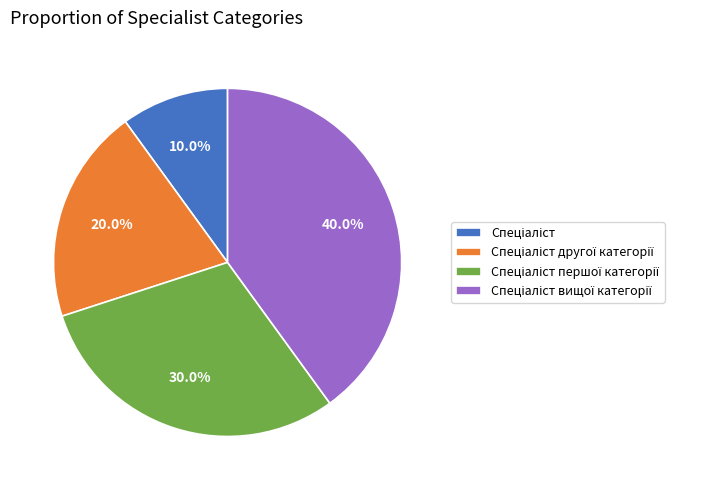

How many slices are in this pie chart?

4